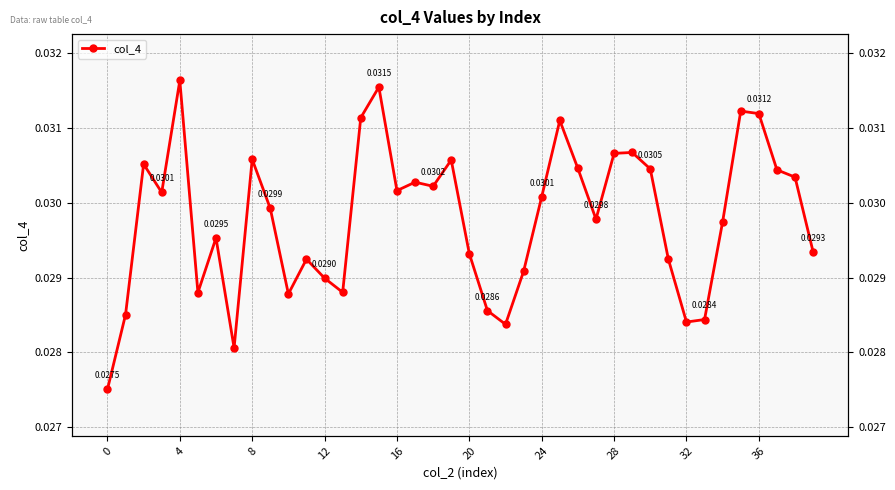

How many interior local valleys (lower than both neighbors) does the data have?

10